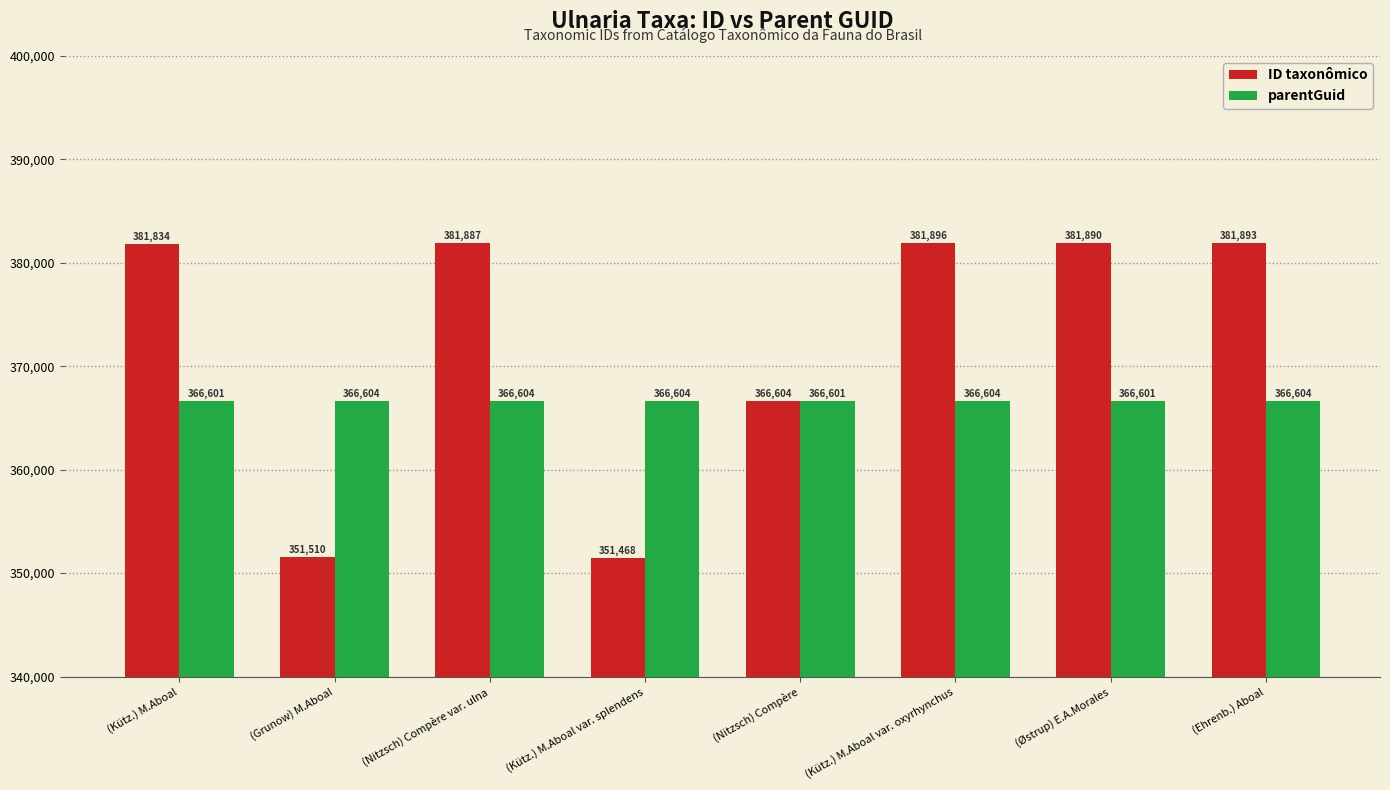

Are the bars horizontal?

No